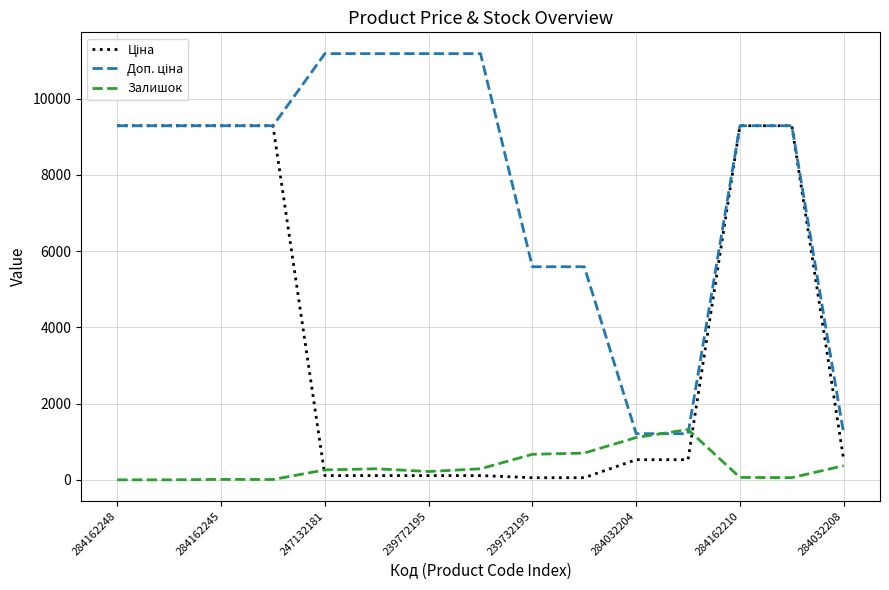

At how many categories does at least one series exceed 3578?

12